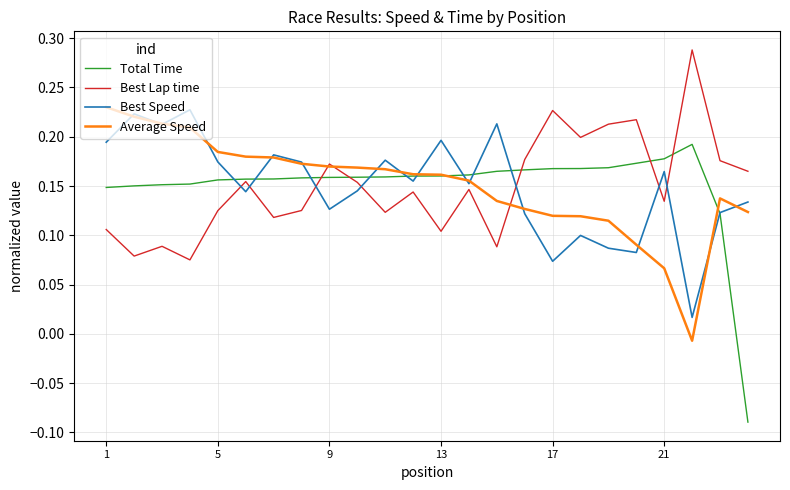

Which series has the largest range (max minus min)?

Total Time